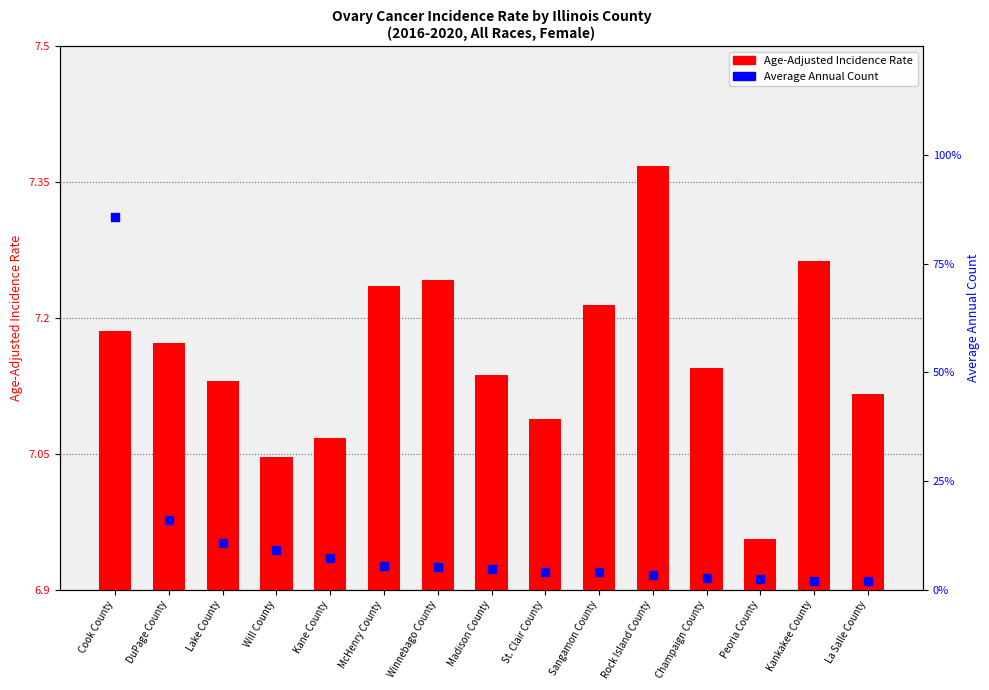

Which series contains the lowest Y value?

Age-Adjusted Incidence Rate